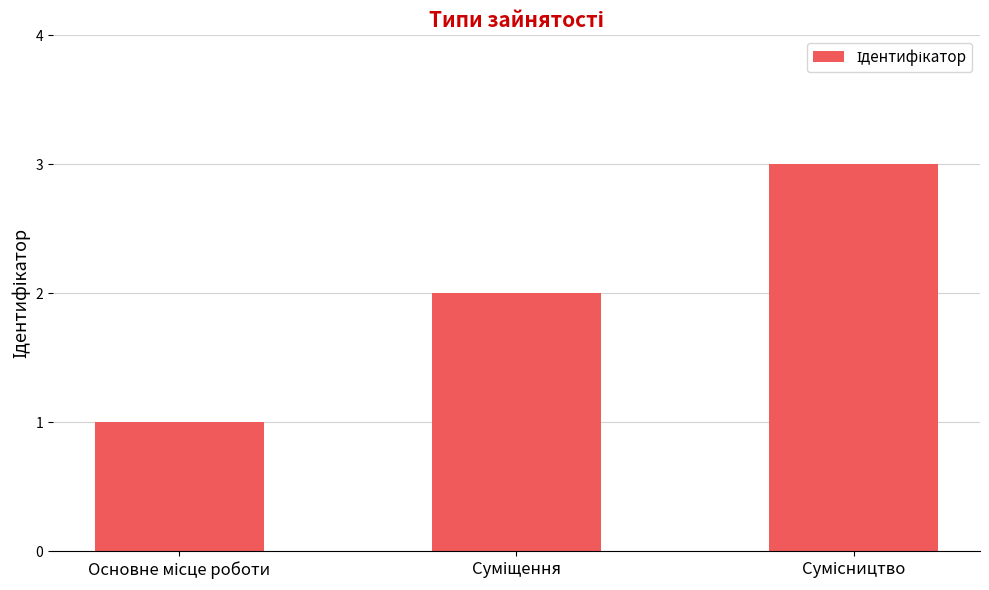

What is the maximum value shown in the chart?

3